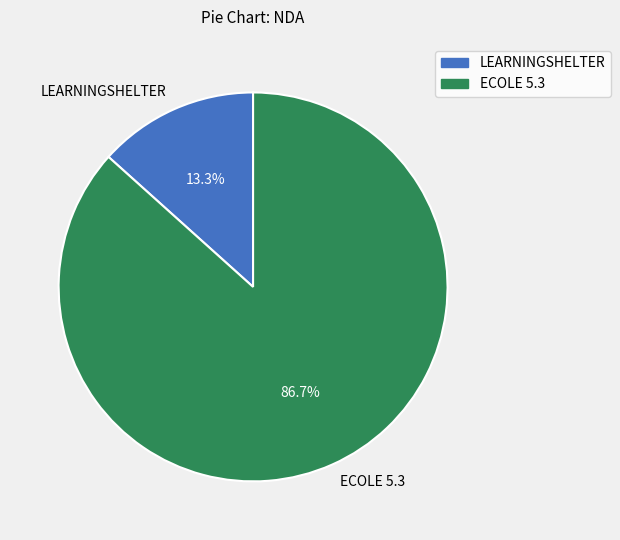

To the nearest percent, what is the average slice percentage?

50%